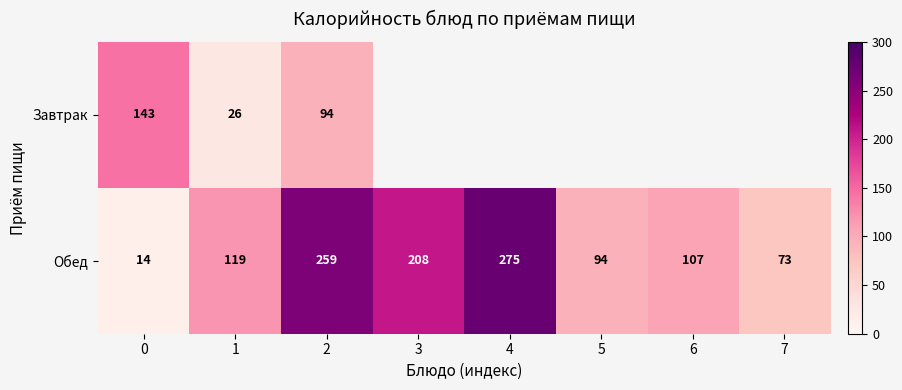

Rank the categories by Обед value from lowest to highest.

0, 7, 5, 6, 1, 3, 2, 4